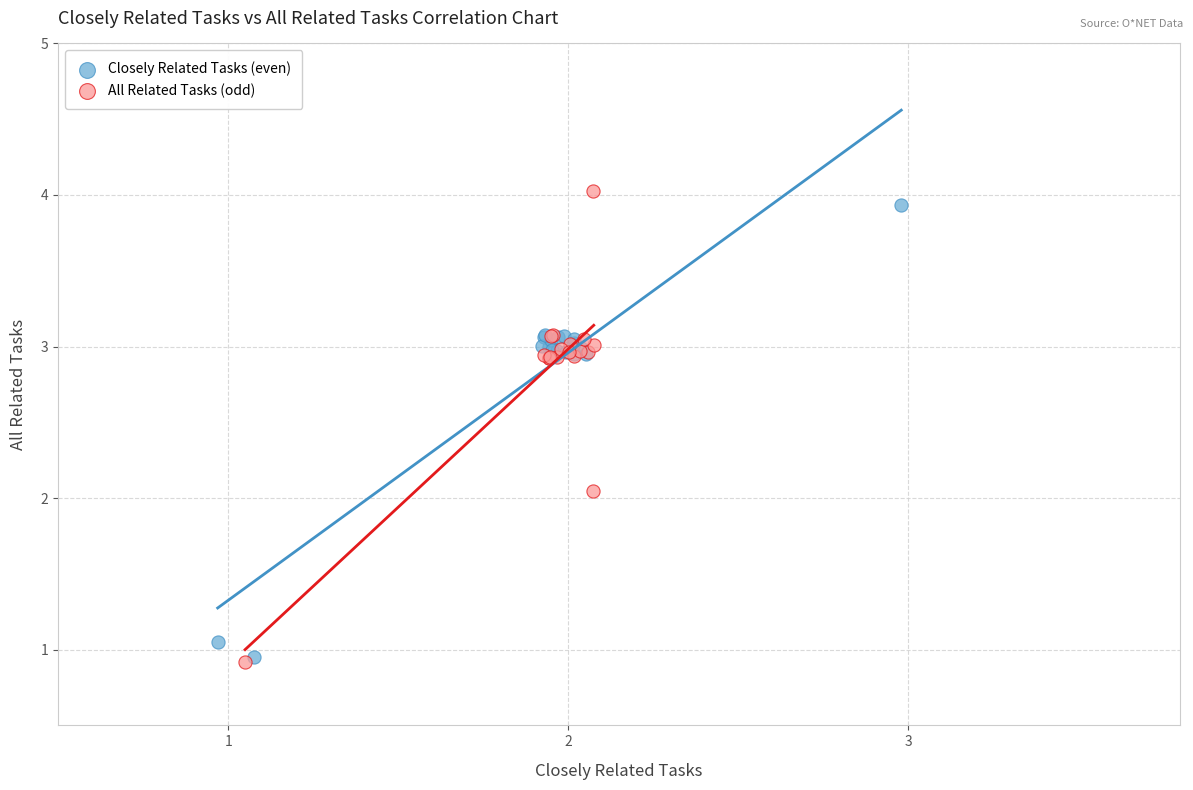

Which series has the widest spread of Y values?

All Related Tasks (odd)